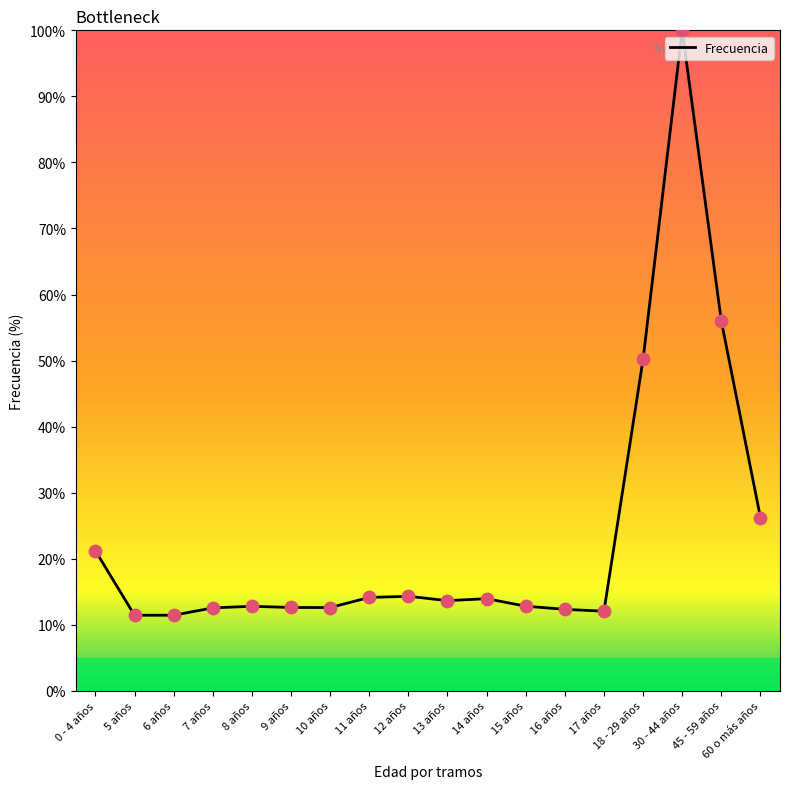

Between 60 o más años and 6 años, which is larger?

60 o más años